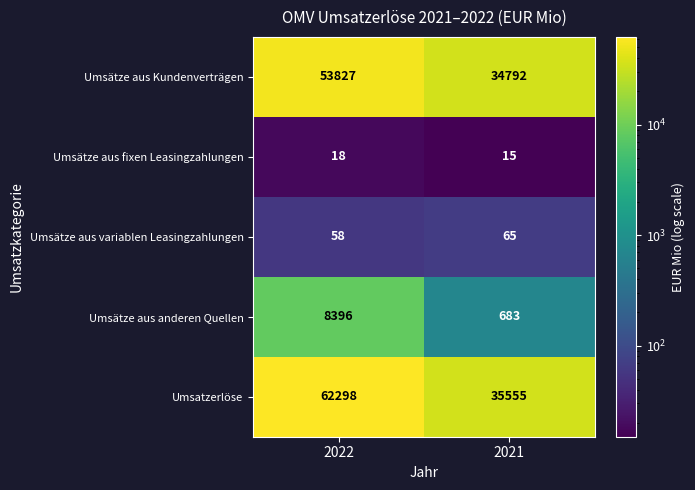

Read the Umsätze aus Kundenverträgen value at 2022, to the nearest 100.

53800